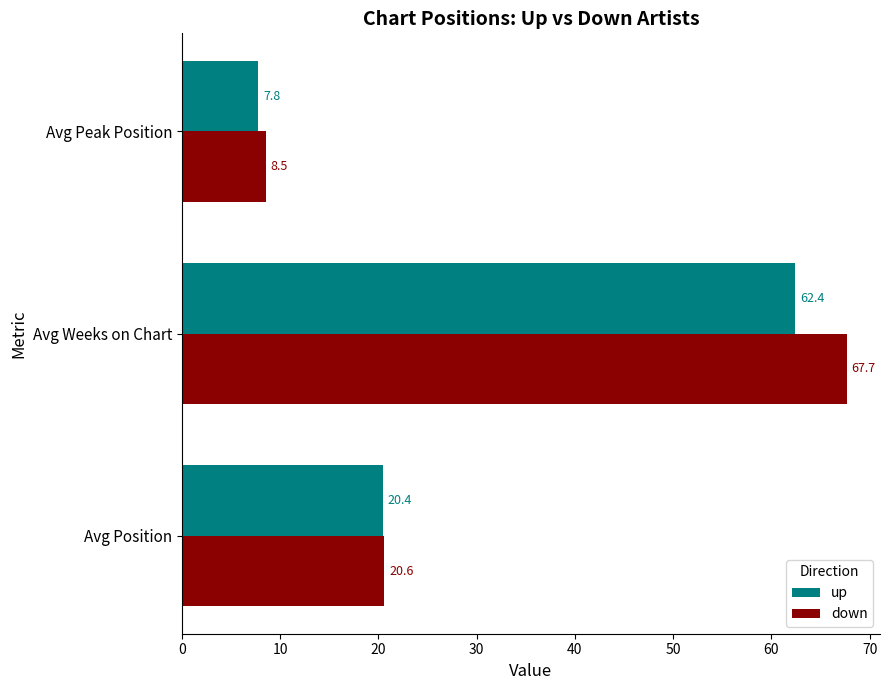

List the series in order of their overall mean, lowest first.

up, down